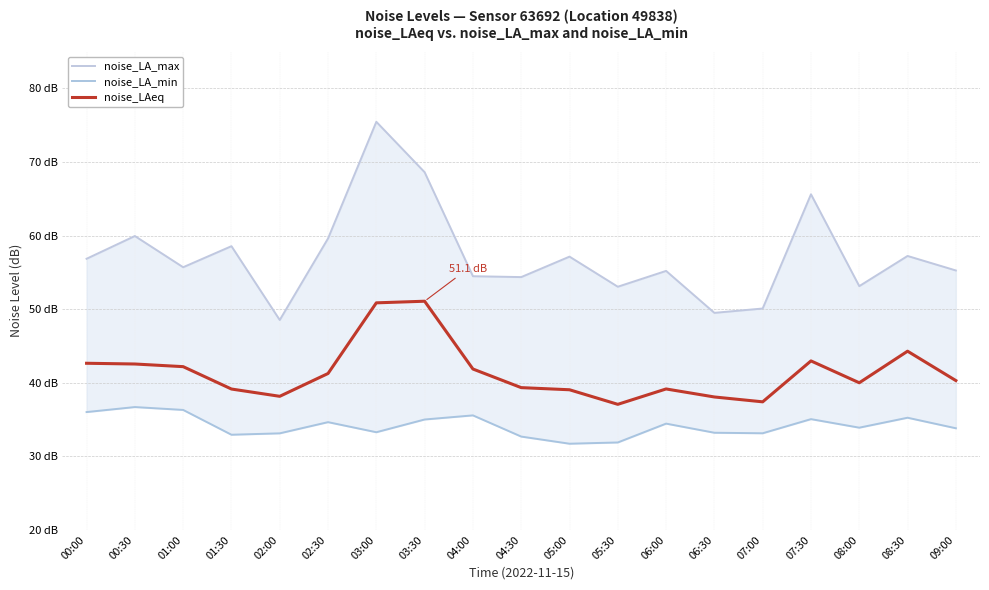

What is the approximate value of noise_LA_max at 02:00?

48.5